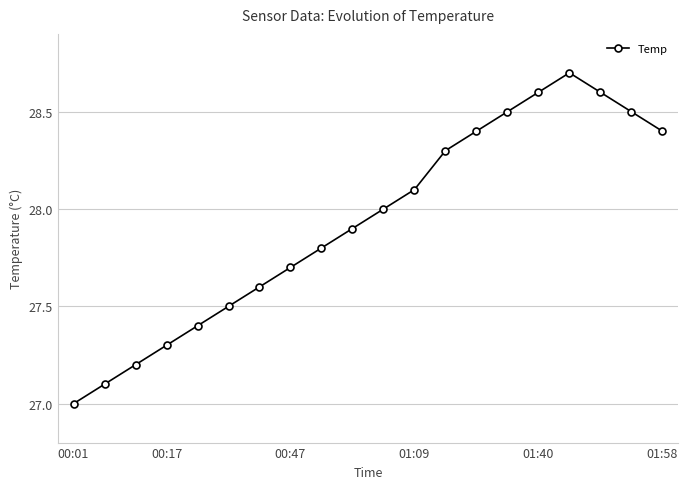

What is the smallest value displayed?

27.0